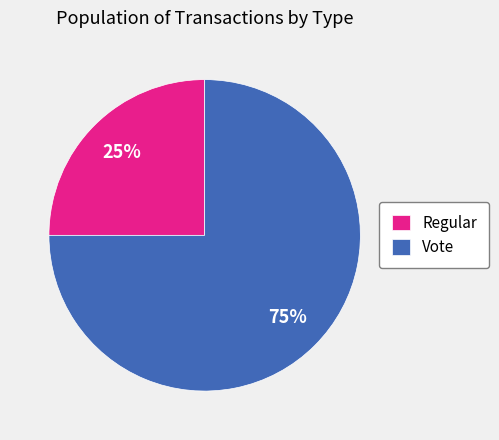

Is it true that Vote is 75% of the pie?

True